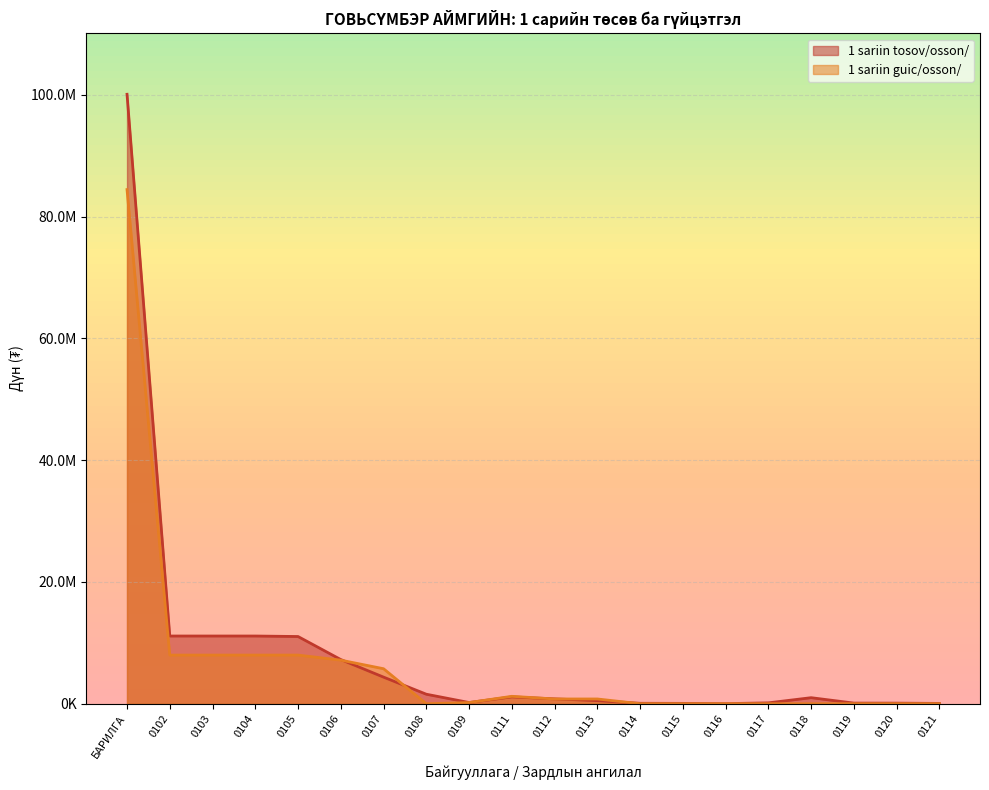

List the labels in order of 1 sariin tosov/osson/ value, smallest first.

0116, 0121, 0115, 0114, 0120, 0119, 0117, 0109, 0113, 0112, 0118, 0111, 0108, 0107, 0106, 0105, 0102, 0103, 0104, БАРИЛГА